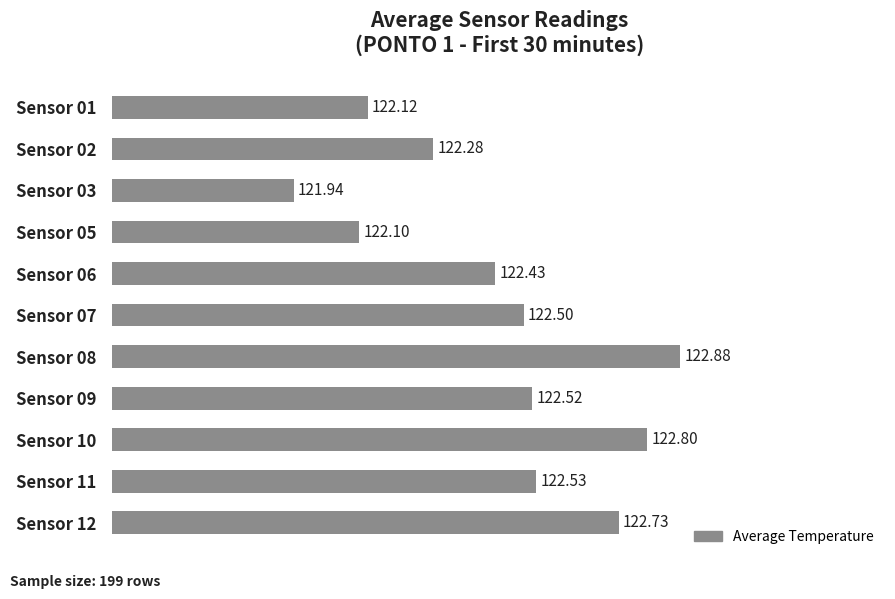

List the labels in order of value, largest first.

Sensor 08, Sensor 10, Sensor 12, Sensor 11, Sensor 09, Sensor 07, Sensor 06, Sensor 02, Sensor 01, Sensor 05, Sensor 03